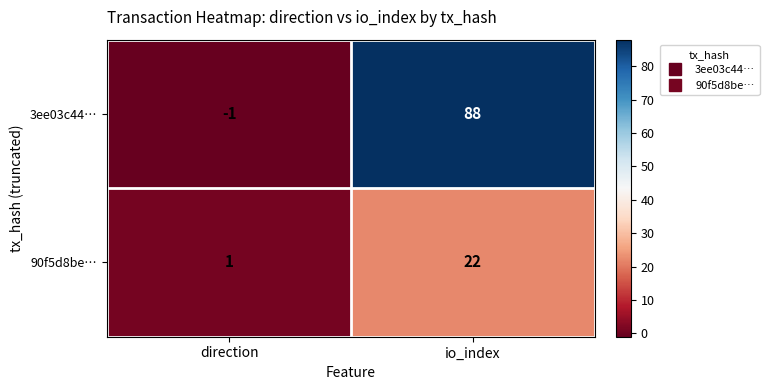

At which label does 90f5d8be… reach its minimum?

direction